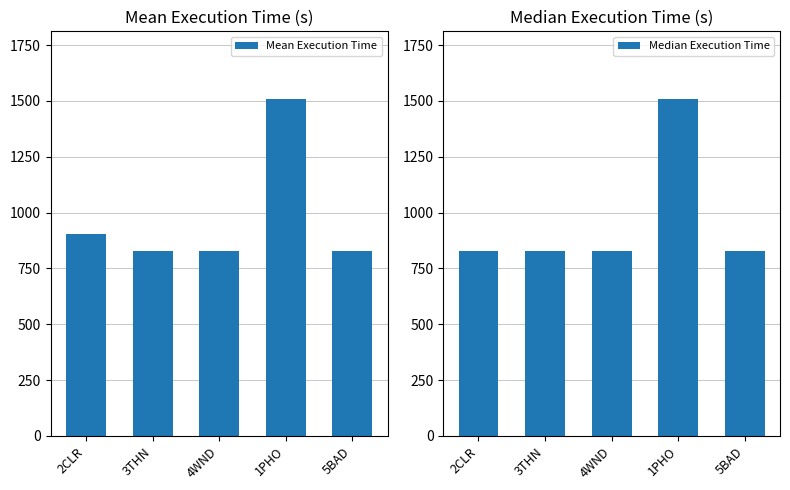

What is the label of the 1st bar from the left?

2CLR